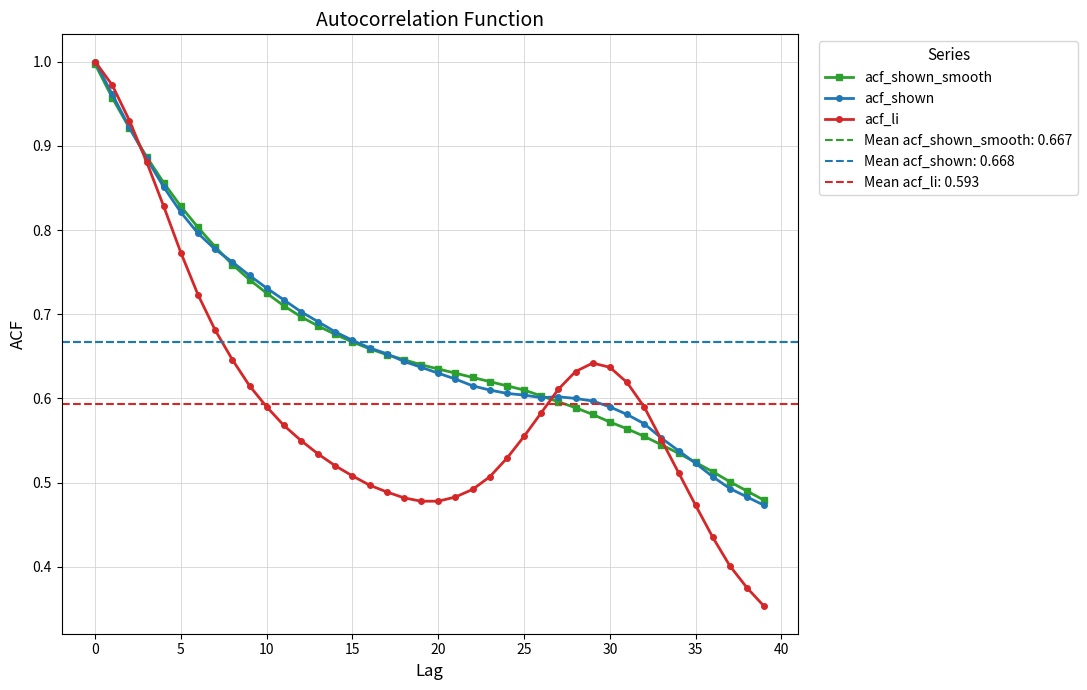

What is the label of the 12th point from the left?

11